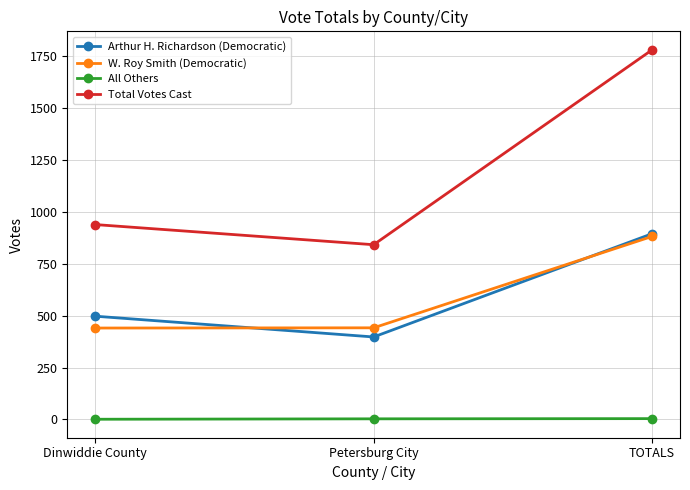

Does the chart display data point markers on the line(s)?

Yes